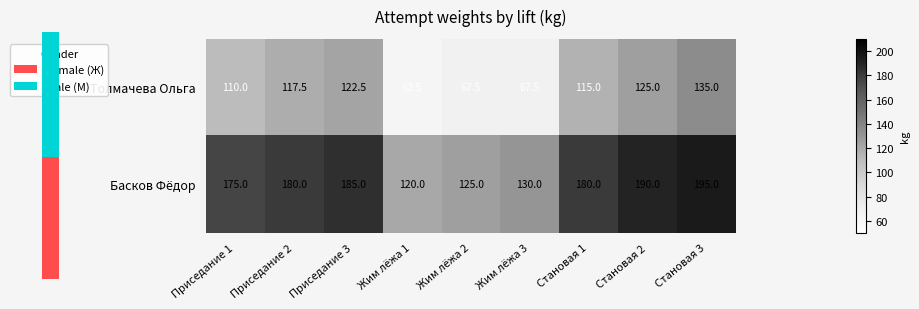

What is the difference between the maximum and minimum values in the Толмачева Ольга series?

72.5